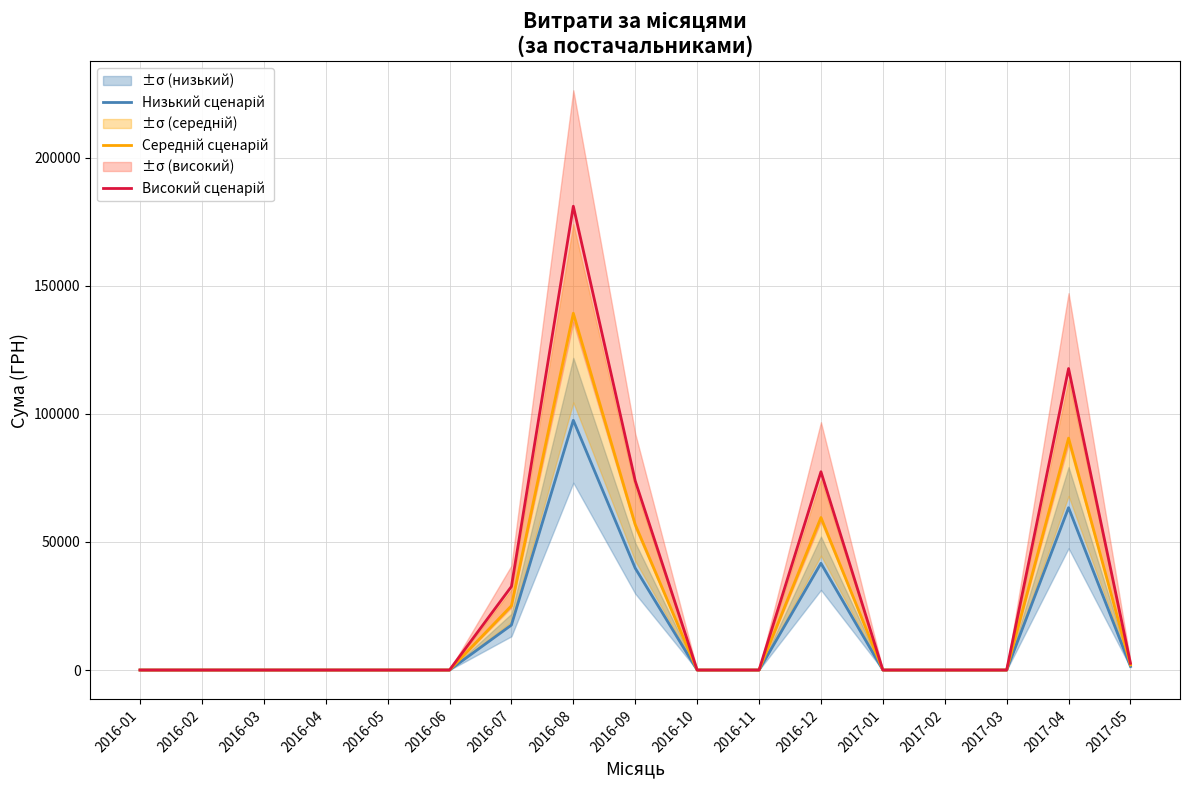

Which has a higher value, 2016-01 or 2016-05?

2016-01